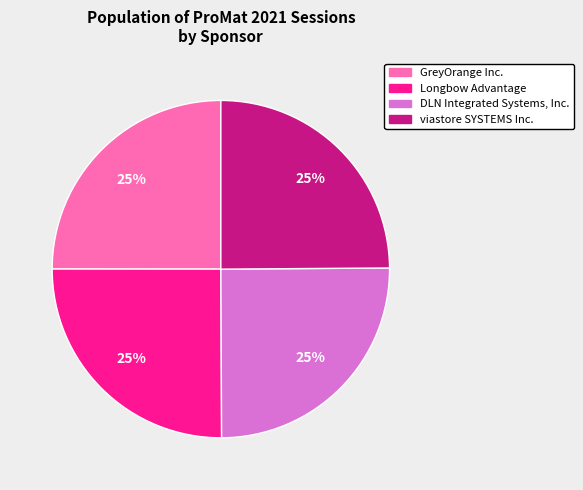

The DLN Integrated Systems, Inc. slice represents 25% of the pie. True or false?

True